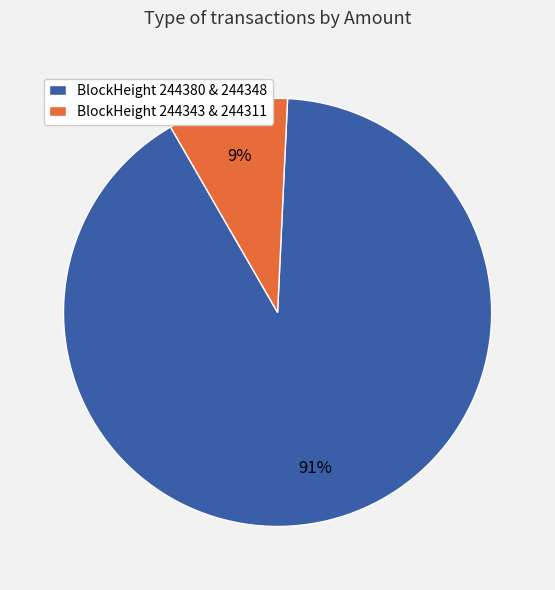

To the nearest percent, what percentage of the pie is BlockHeight 244343 & 244311?

9%